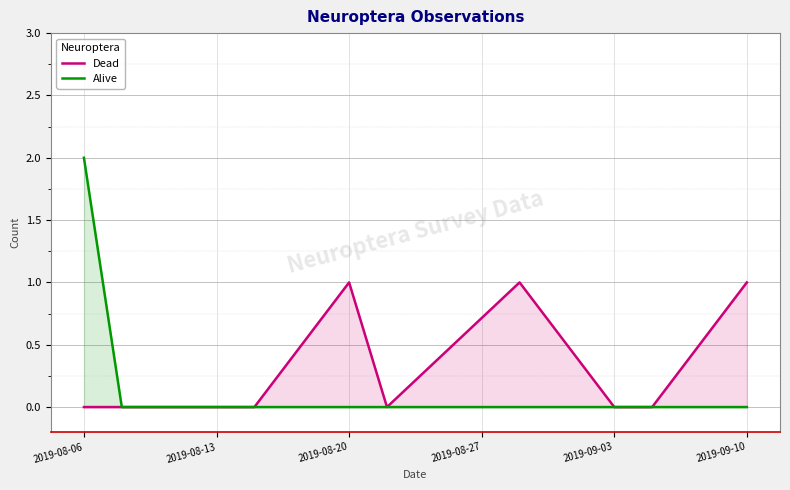

Which category has the lowest value in the Dead series?

2019-08-06